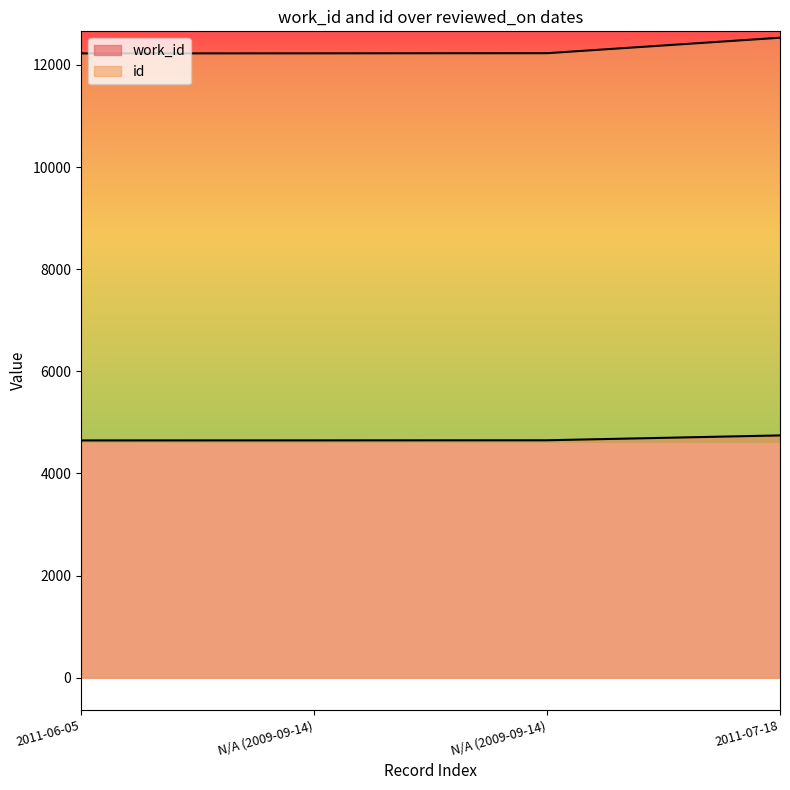

What is the total value across all series at 2011-06-05?

16874